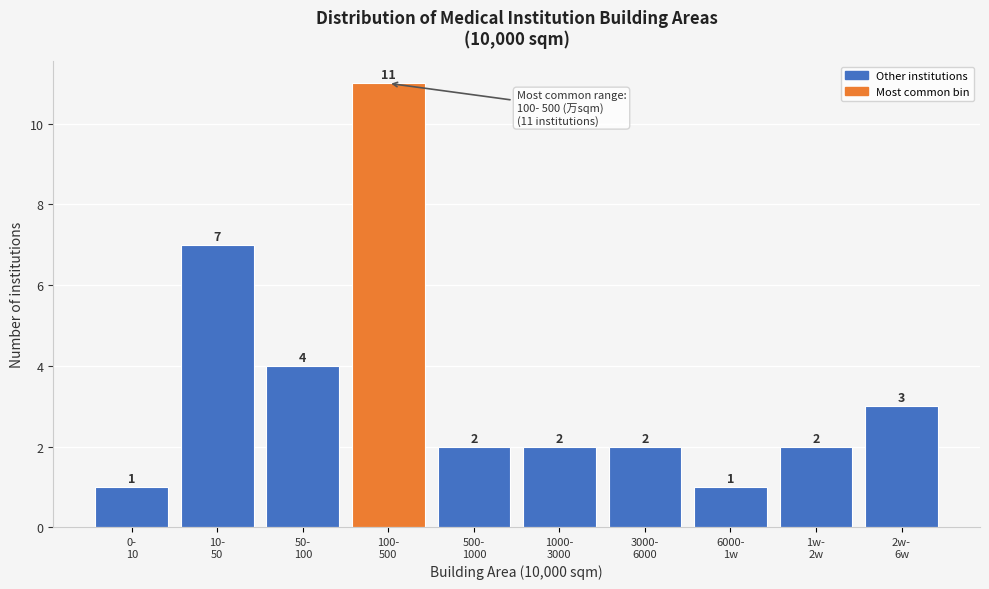

Reading left to right, extract all data points from this chart.

1	7	4	11	2	2	2	1	2	3